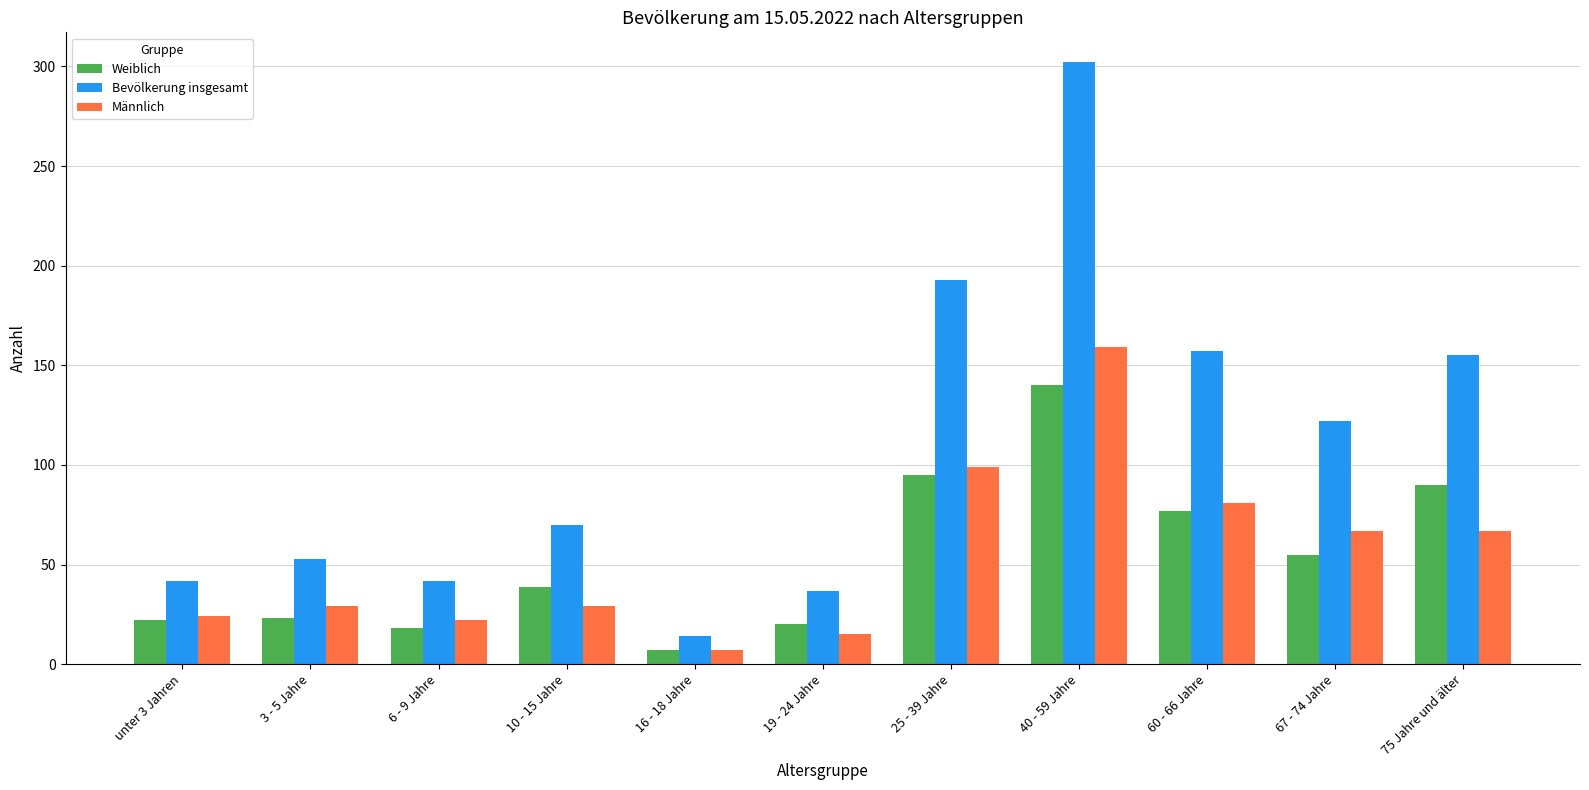

What are all the series names shown in the legend?

Weiblich, Bevölkerung insgesamt, Männlich